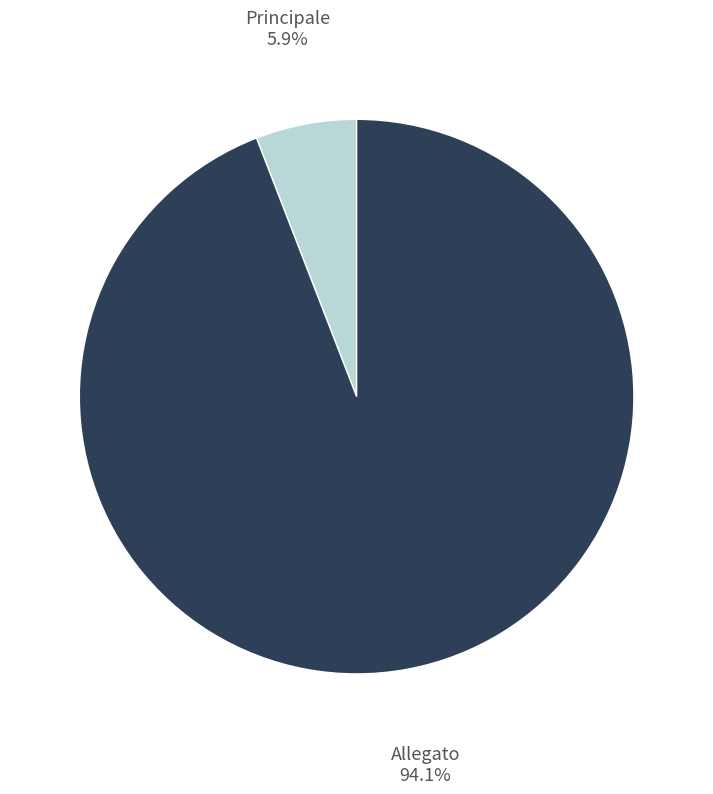

To the nearest percent, what is the average slice percentage?

50%